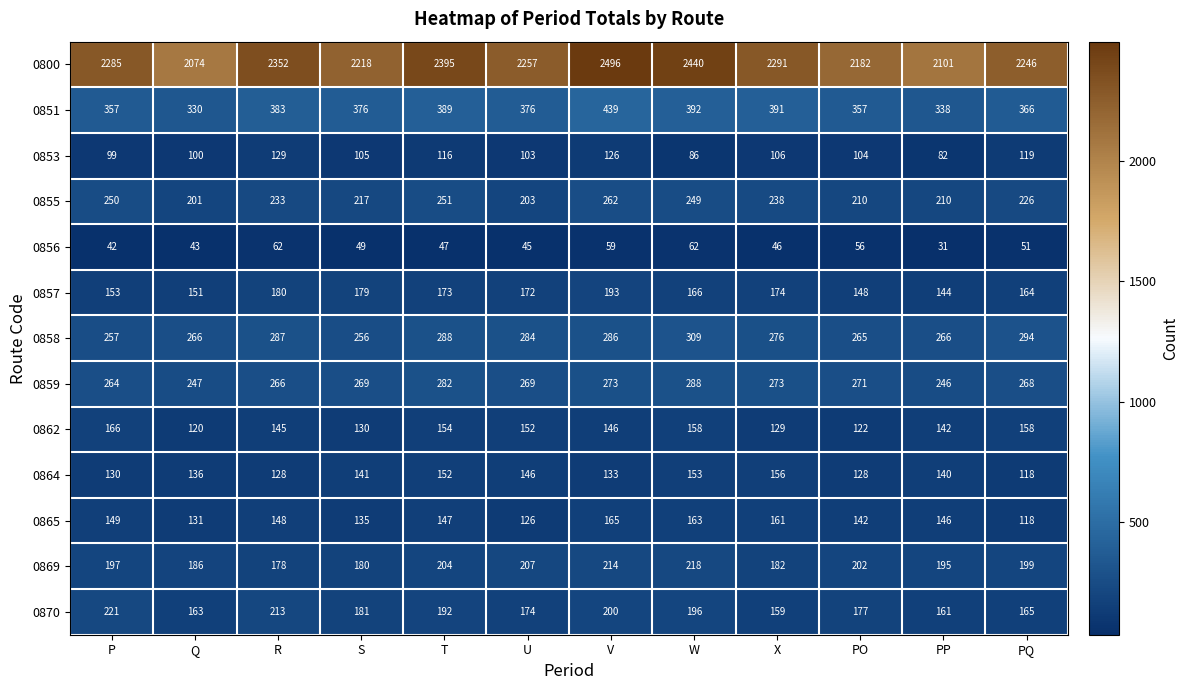

Where is 0857 nearest to the value 168?

W